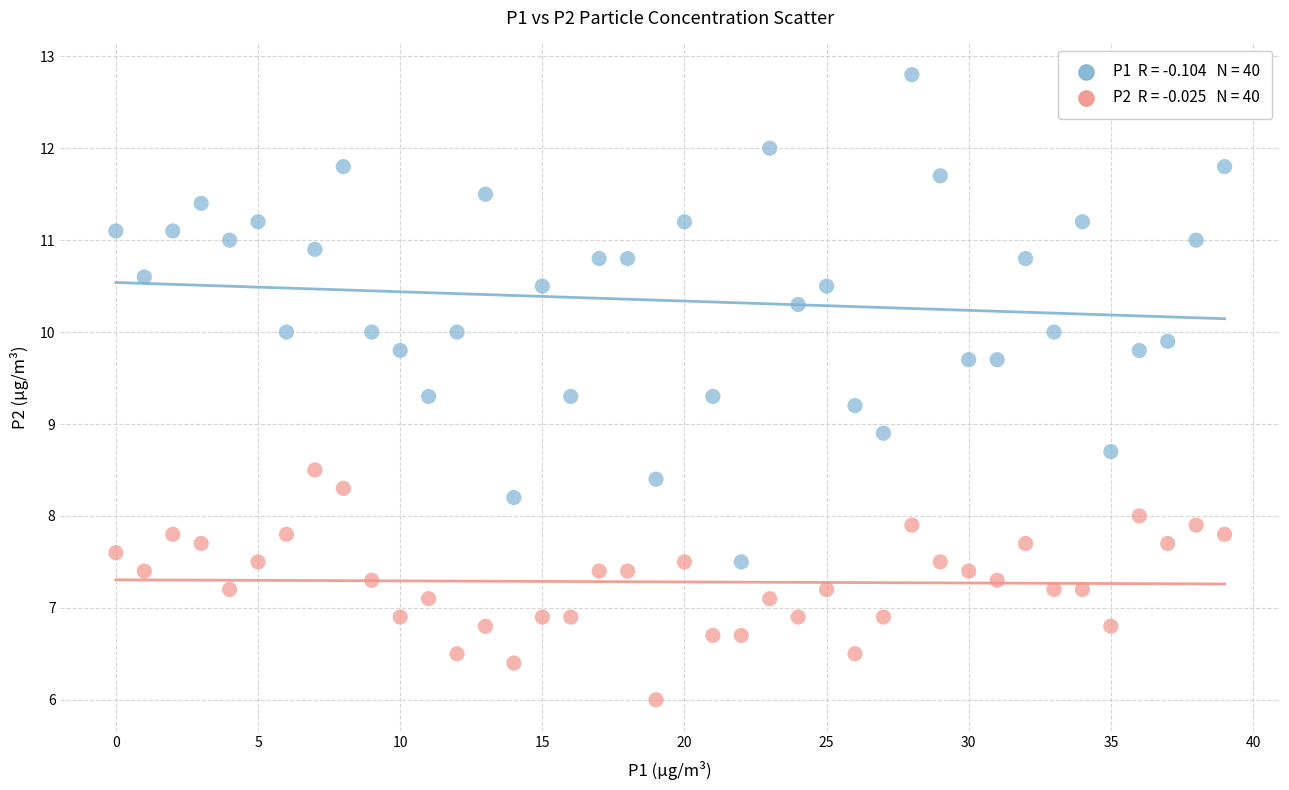

Across all data points, what is the range of Y values (max minus min)?

6.8